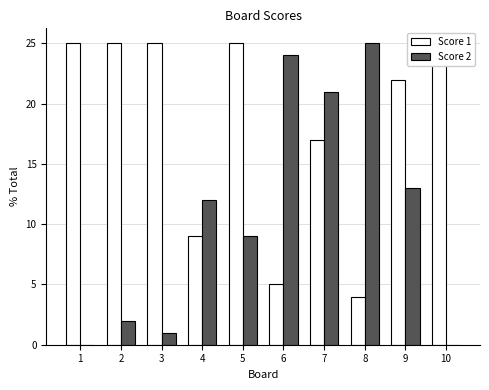

How many groups of bars are there?

10